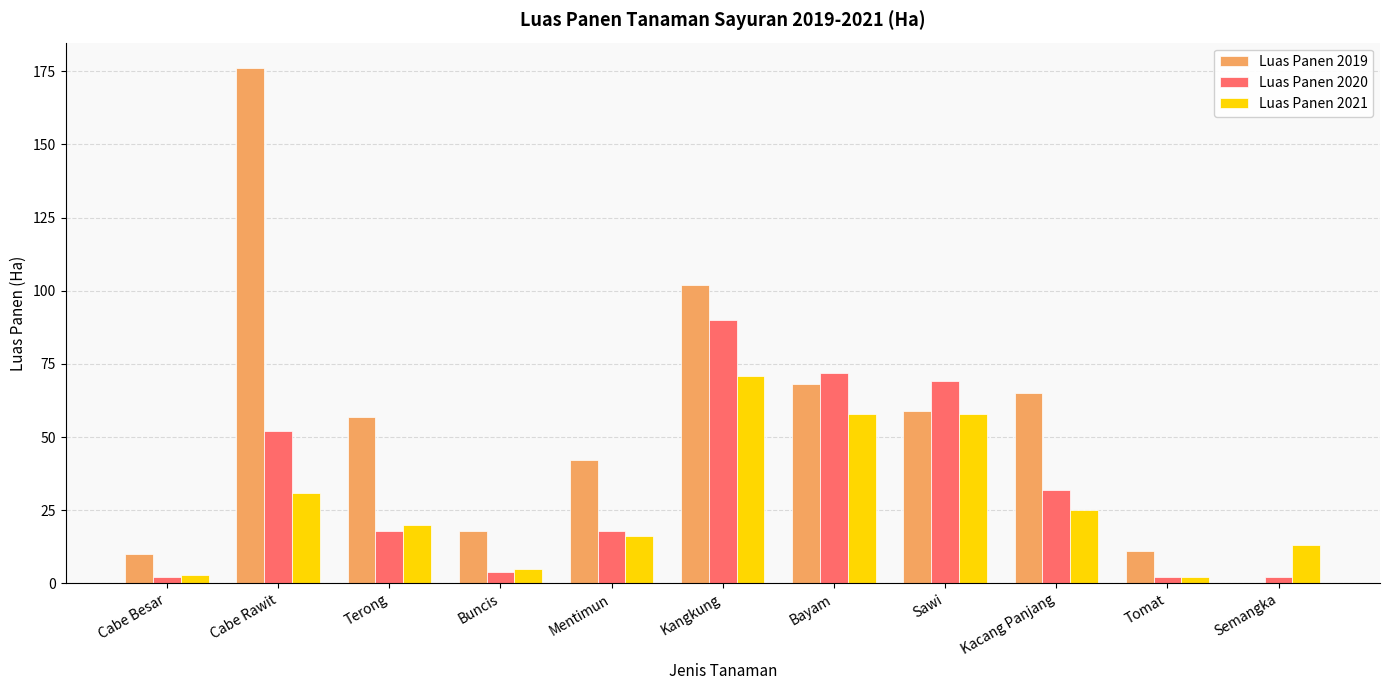

Is the value of Luas Panen 2020 at Kacang Panjang greater than the value of Luas Panen 2019 at Sawi?

No